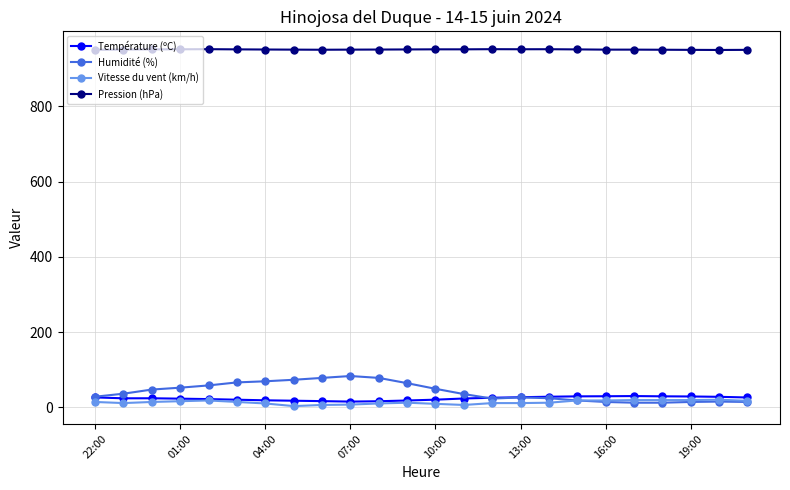

Which series has the largest range (max minus min)?

Humidité (%)